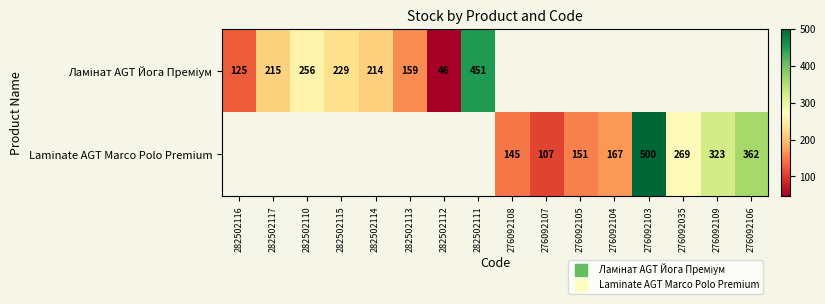

Where is Ламінат AGT Йога Преміум nearest to the value 248?

282502110